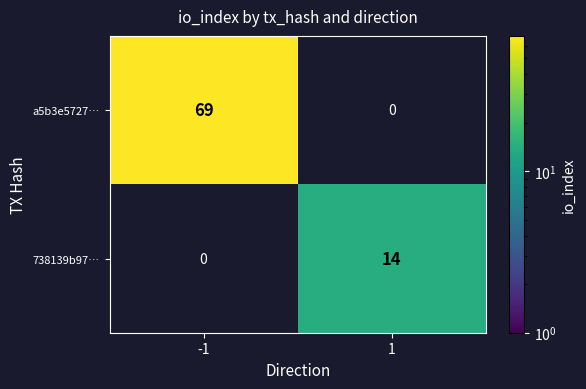

Is it true that a5b3e5727… equals 113 at -1?

False